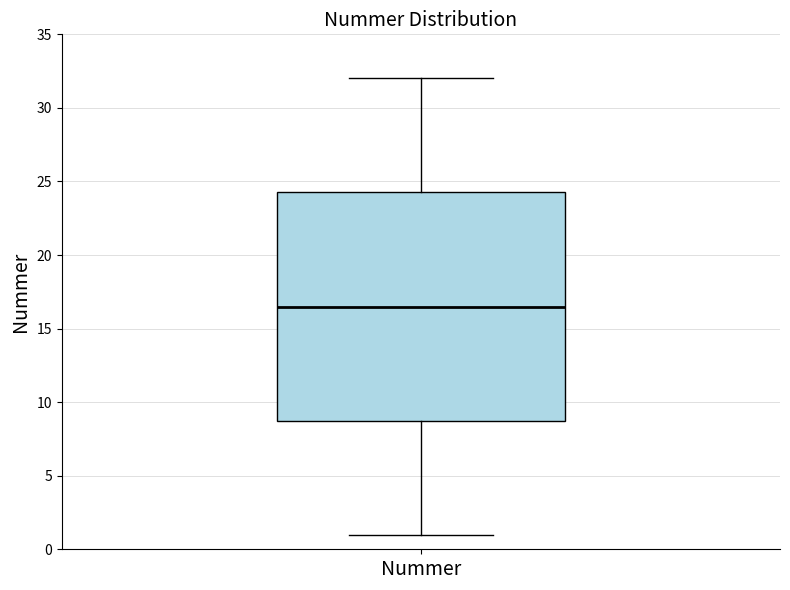

Where does the upper whisker of the box for Nummer end on the y-axis? The values are not printed on the chart, so give them approximately, as read against the axis.

32.0